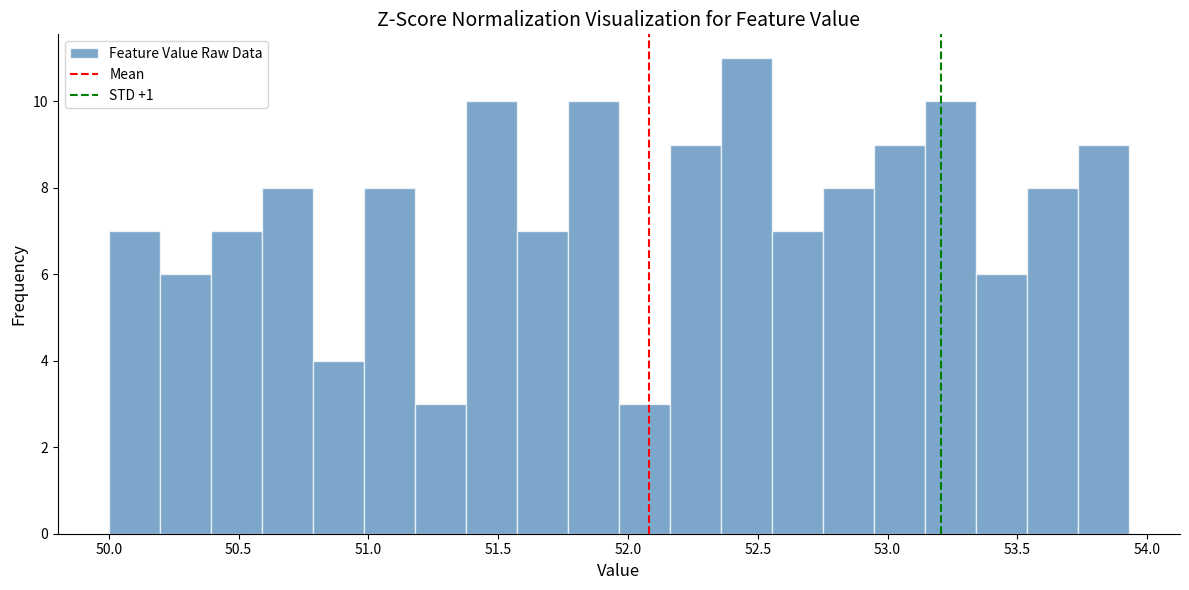

Around what value on the x-axis is the tallest bar? Give the approximate position of its centre, as read against the axis.

52.45